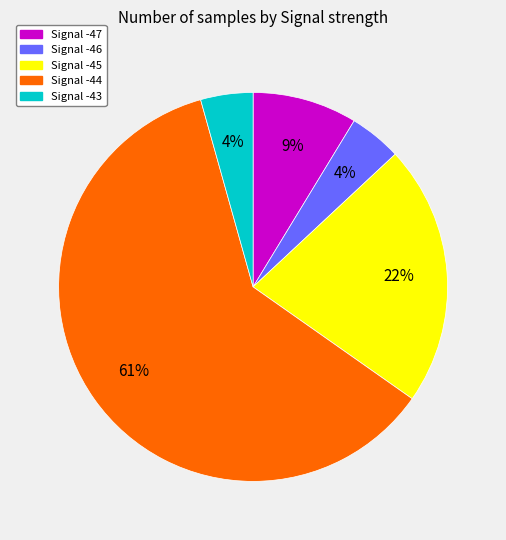

Is there any slice that represents more than half of the pie?

Yes